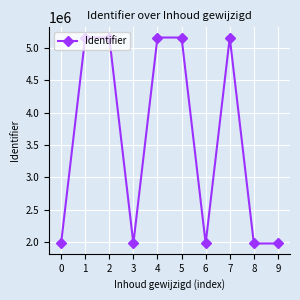

What is the change in value from 2 to 6?

-3183561